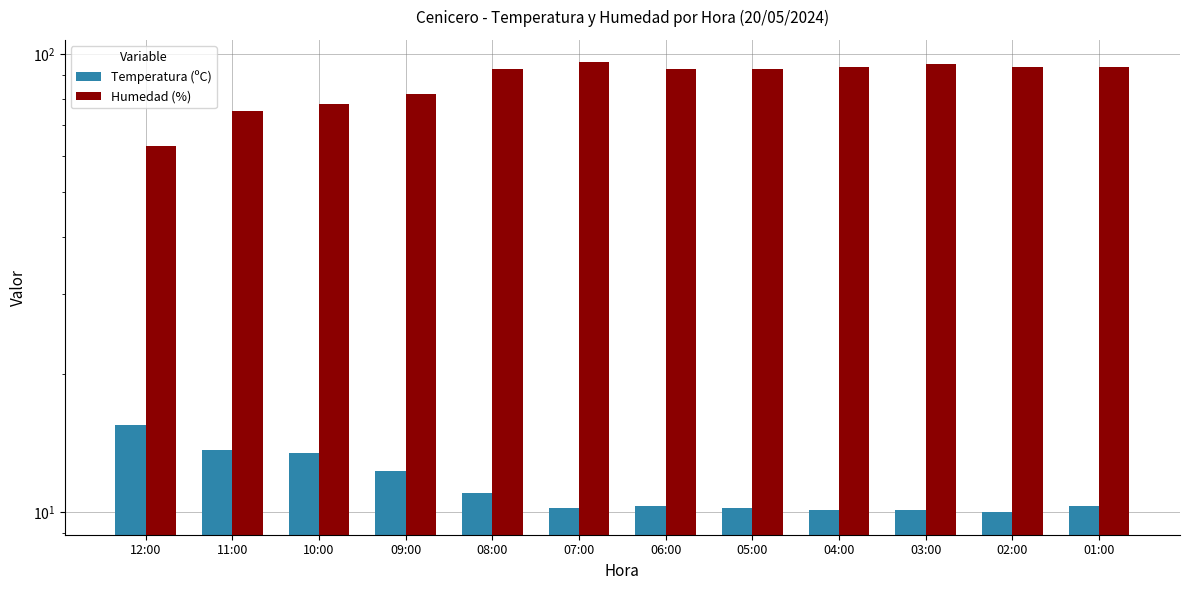

Reading left to right, transcribe all the data shown in this chart.

Temperatura (ºC): 15.5	13.7	13.5	12.3	11.0	10.2	10.3	10.2	10.1	10.1	10.0	10.3
Humedad (%): 63.0	75.0	78.0	82.0	93.0	96.0	93.0	93.0	94.0	95.0	94.0	94.0